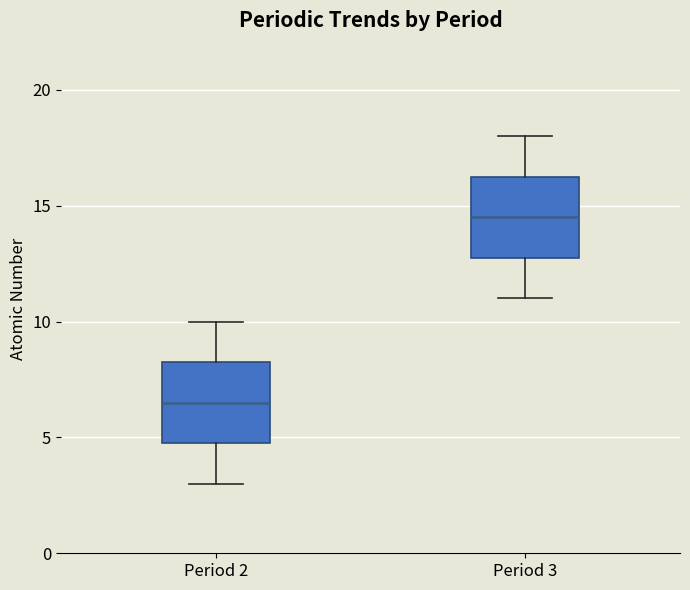

Reading left to right, transcribe this box plot: for each box, give where its median line is, the range the box spans, and where its two whiskers end, as read against the y-axis. The values are not printed on the chart, so give them approximately, as read against the axis.

Period 2: median 6.5, box 5.0 to 8.5, whiskers 3.0 to 10.0
Period 3: median 14.5, box 13.0 to 16.5, whiskers 11.0 to 18.0